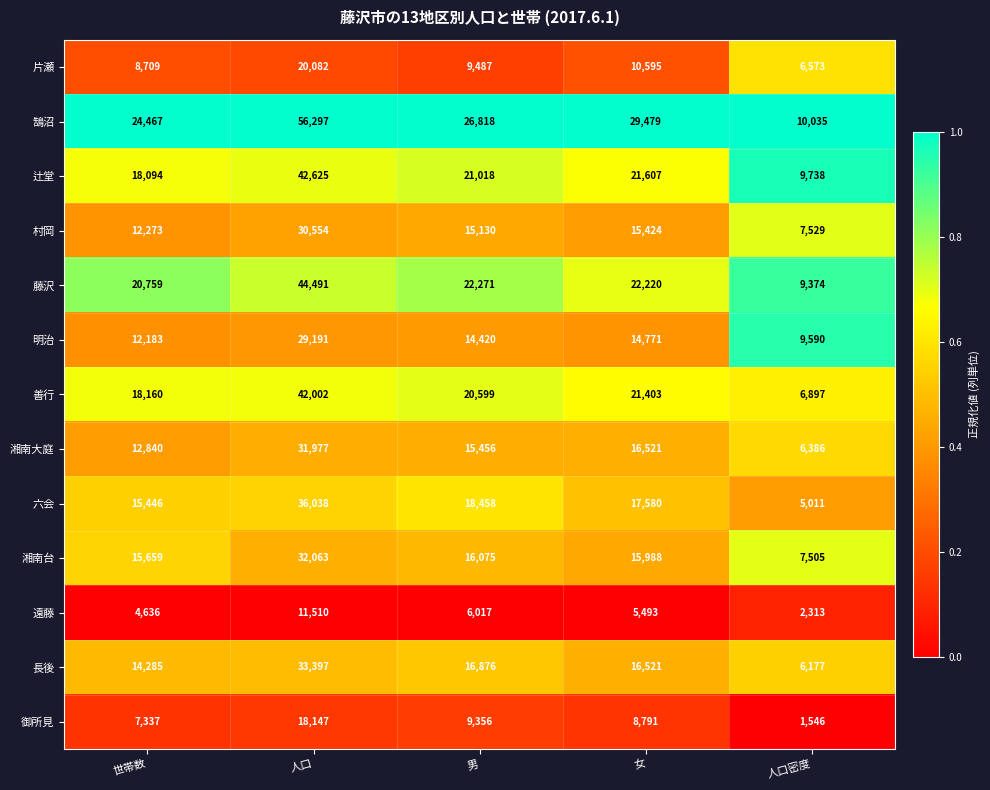

The value of 長後 at 人口 is 14062. True or false?

False